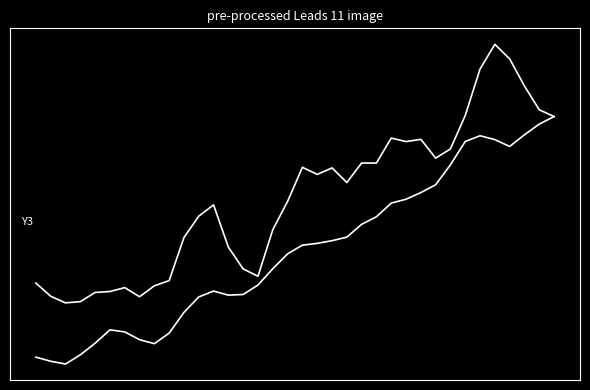

Does the chart display data point markers on the line(s)?

No